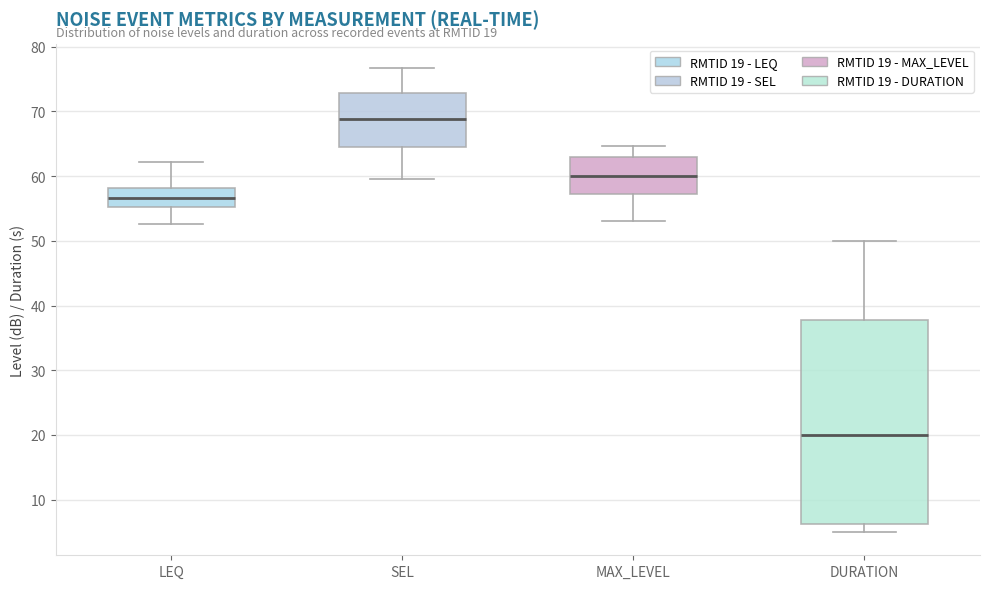

Which box has the lowest median line?

DURATION